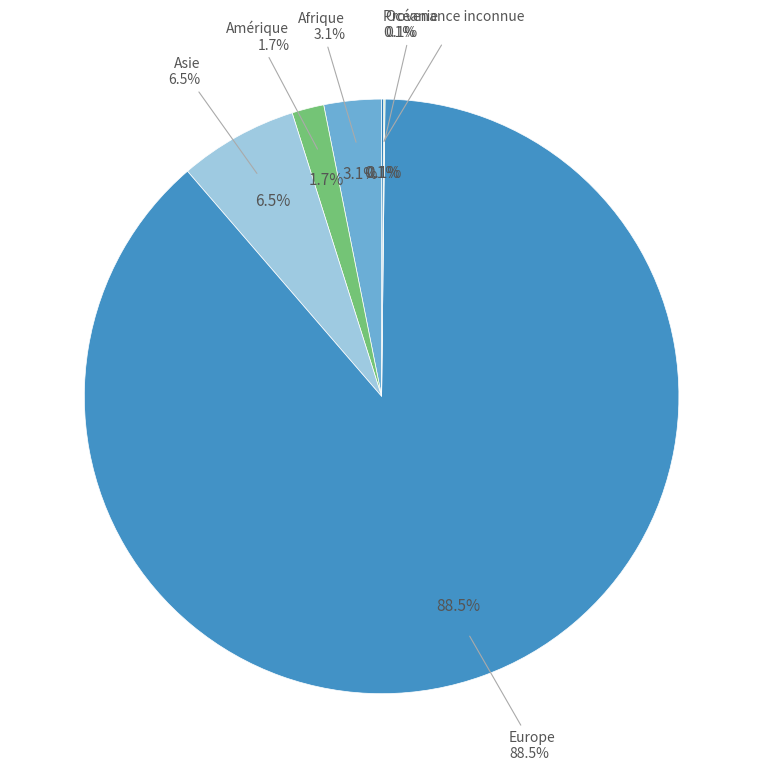

The Provenance inconnue slice represents 0% of the pie. True or false?

True